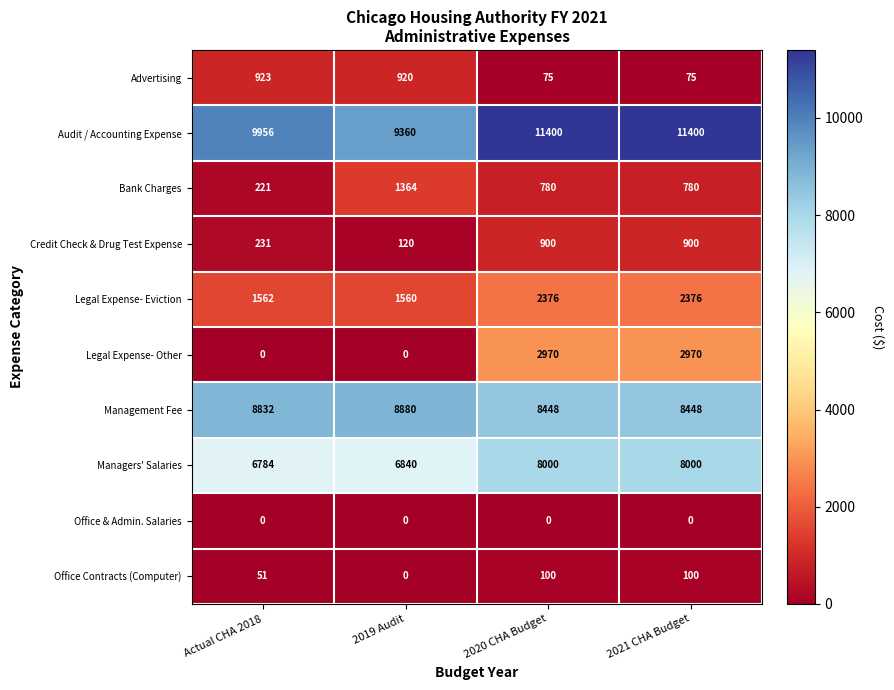

At which label does Managers' Salaries reach its minimum?

Actual CHA 2018